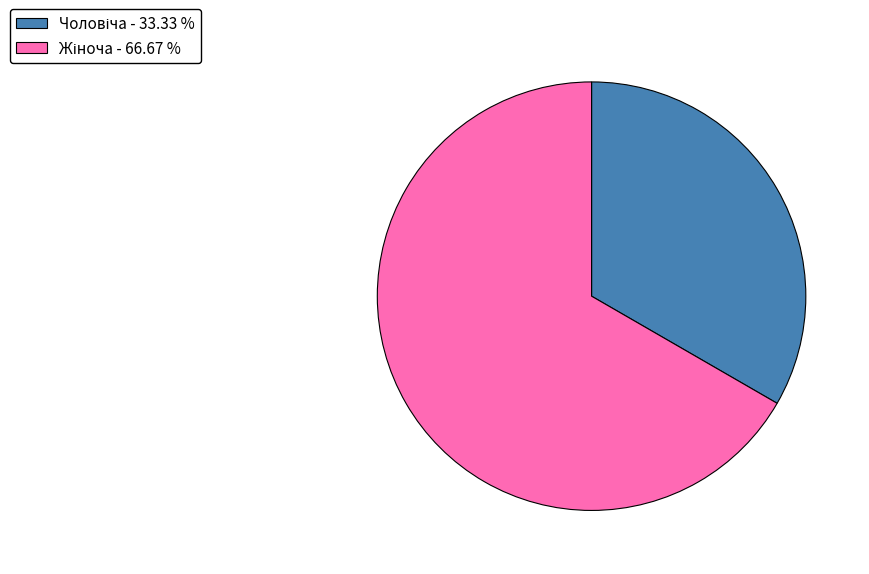

Is there a majority slice in this chart?

Yes